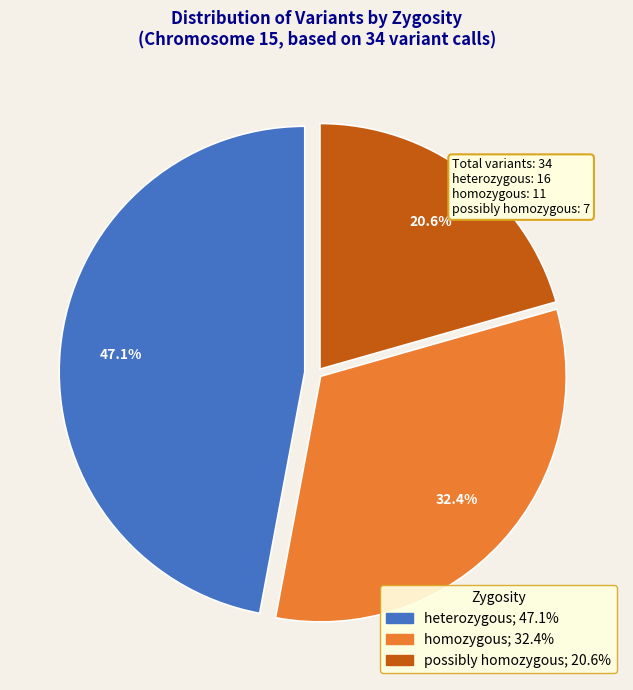

Does any single category account for the majority?

No